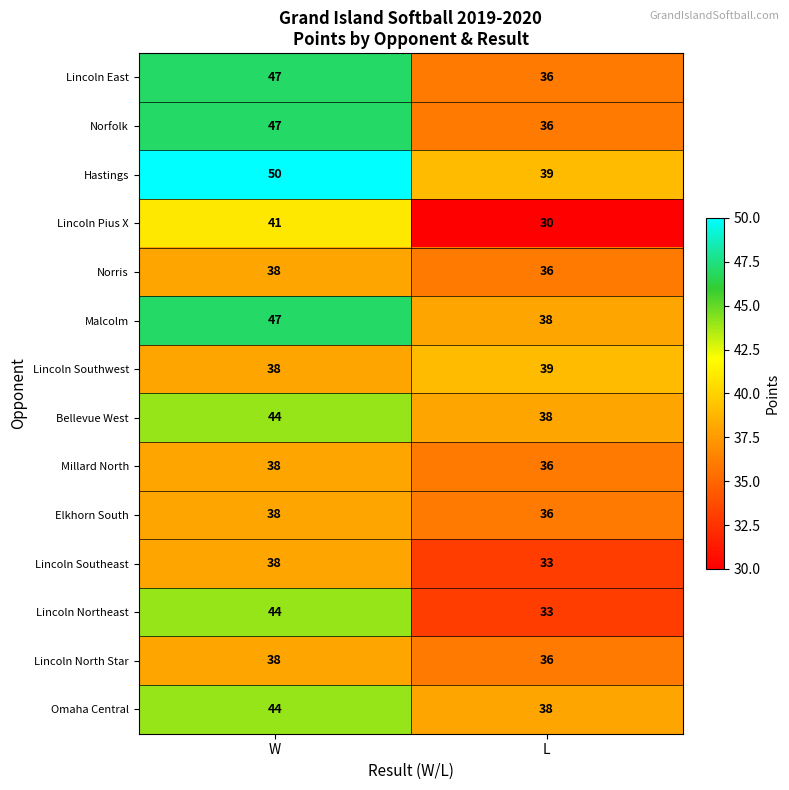

Which category has the lowest value in the Lincoln Southwest series?

W